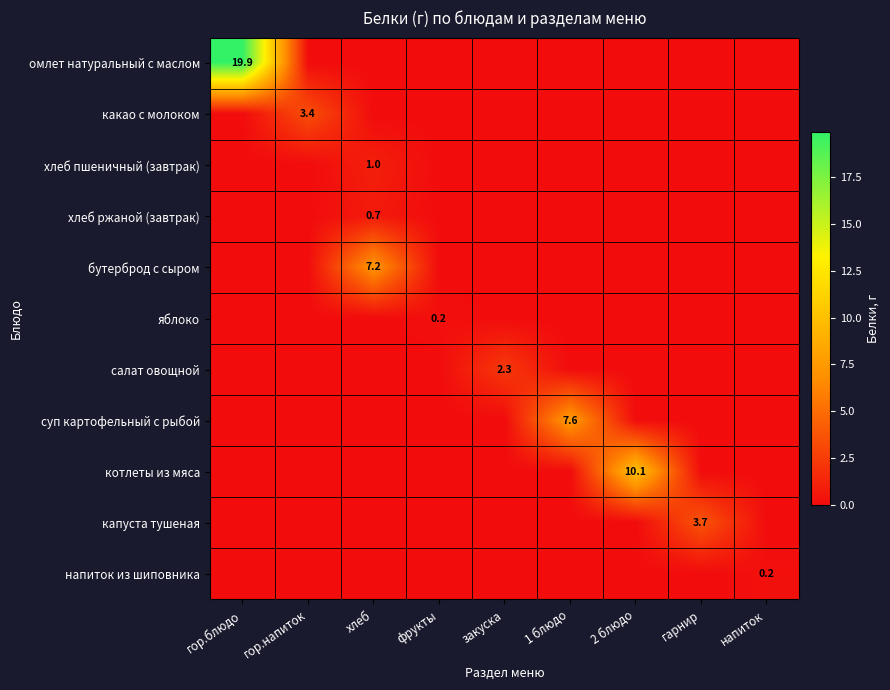

What is the spread (max minus min) of values at фрукты?

0.2